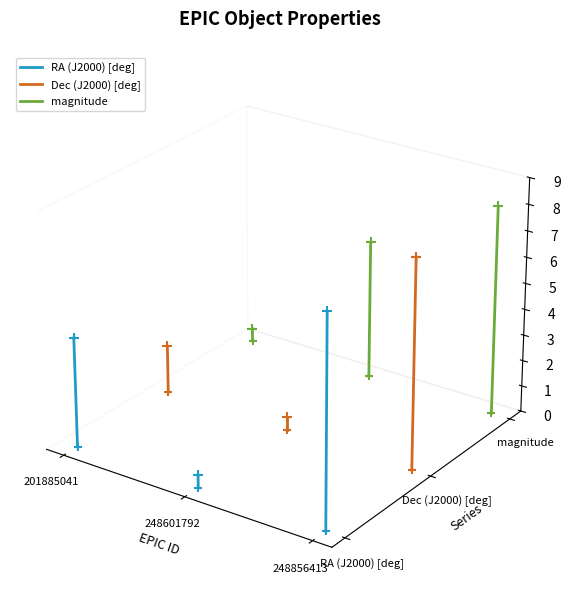

Which series reaches the minimum Y coordinate?

RA (J2000) [deg]